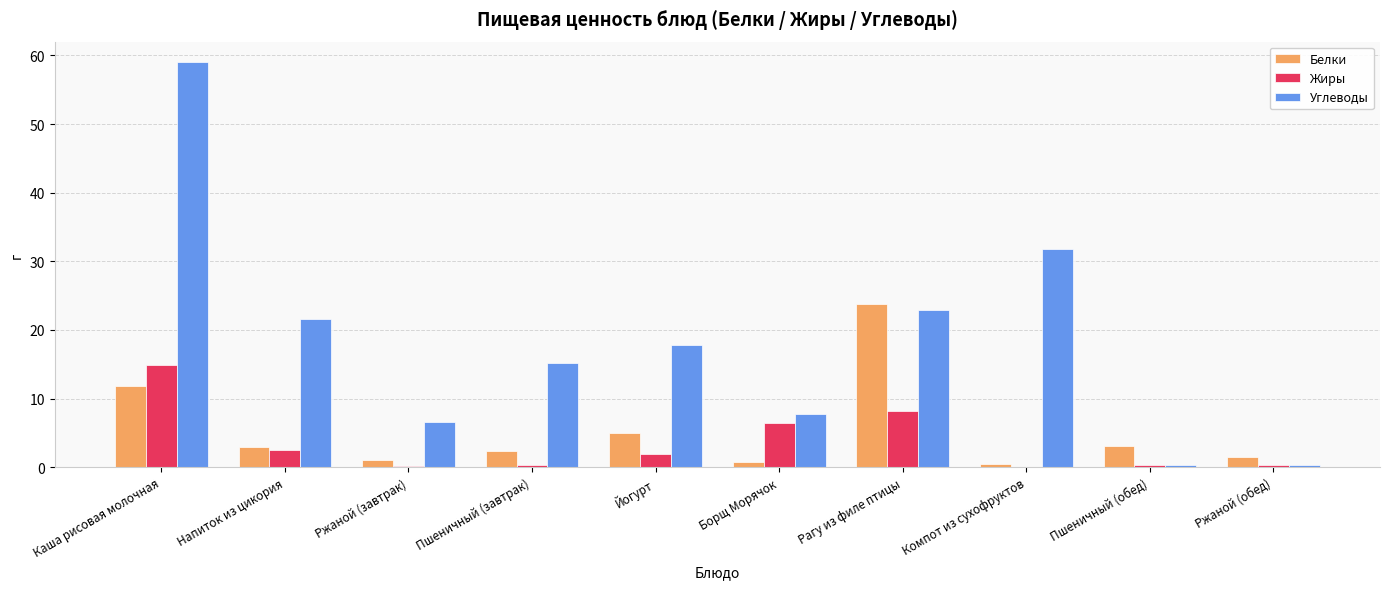

How many series are shown in this chart?

3